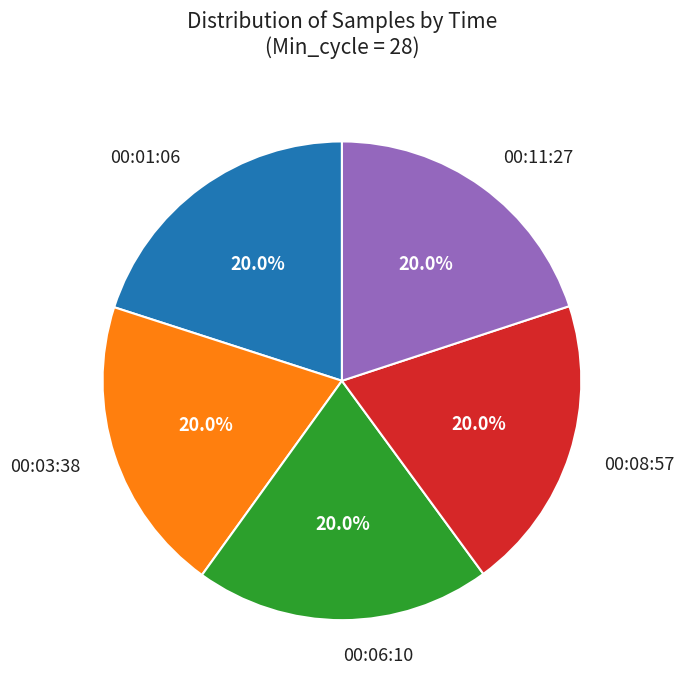

What is the total percentage of 00:06:10 and 00:11:27?

40.0%